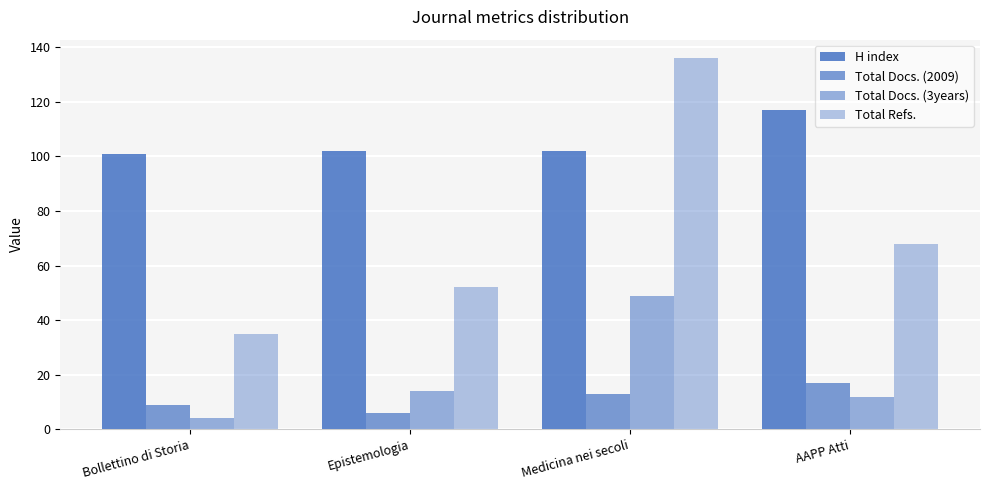

The Total Docs. (3years) series shows 12 at AAPP Atti. True or false?

True